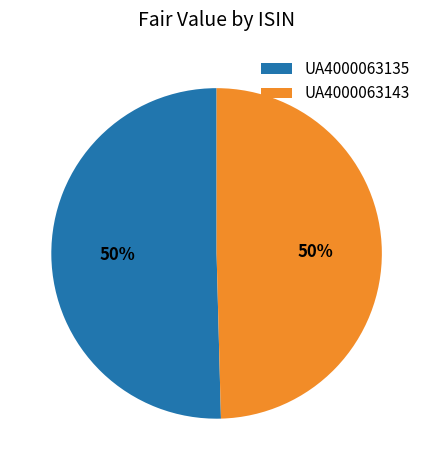

To the nearest percent, what percentage of the pie is UA4000063143?

50%